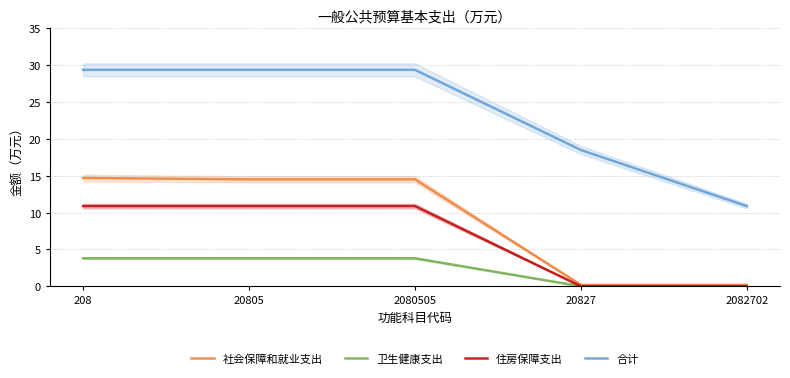

What is the difference between the highest and lowest values at 2080505?

25.6